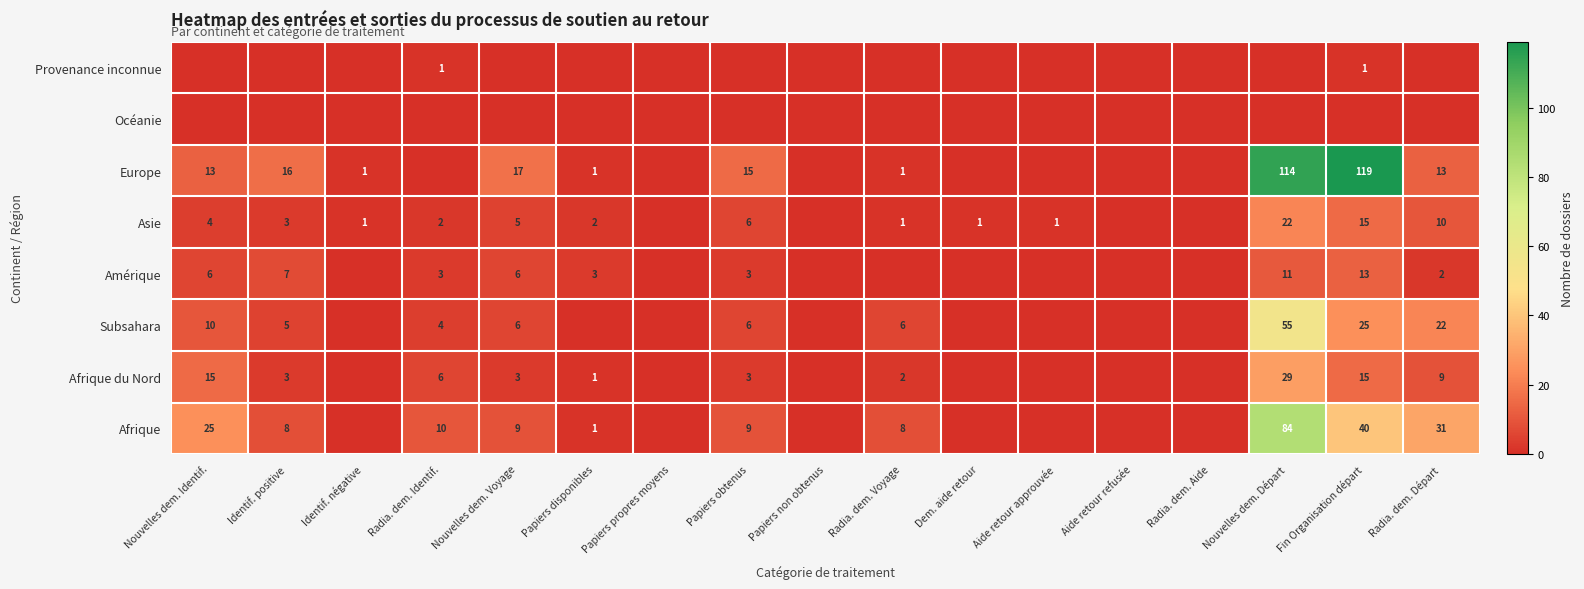

Is it true that Afrique equals 1 at Papiers disponibles?

True